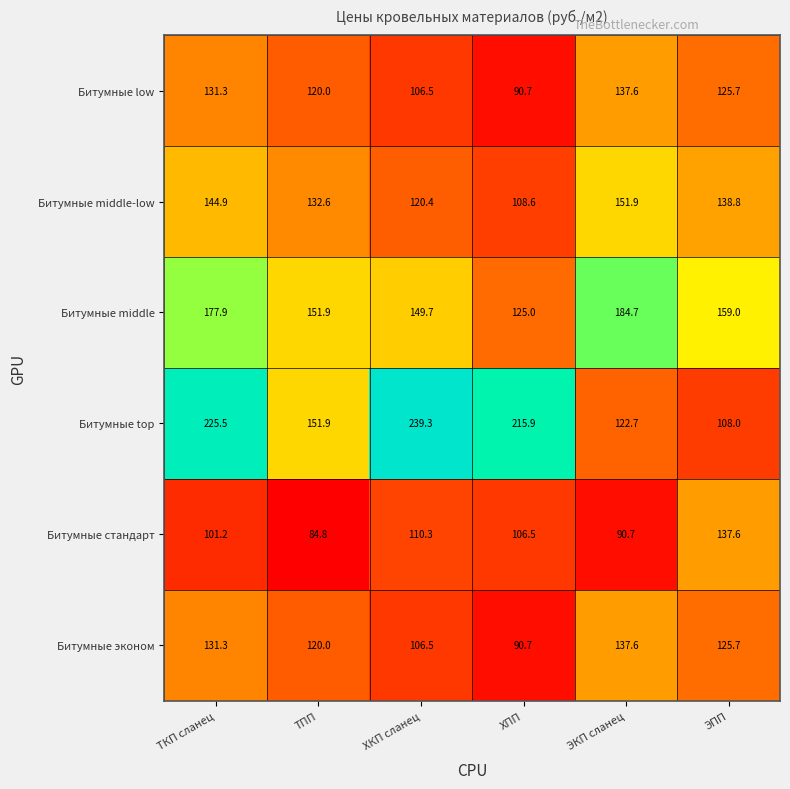

Between ТПП and ЭКП сланец, which series saw the biggest shift?

Битумные middle